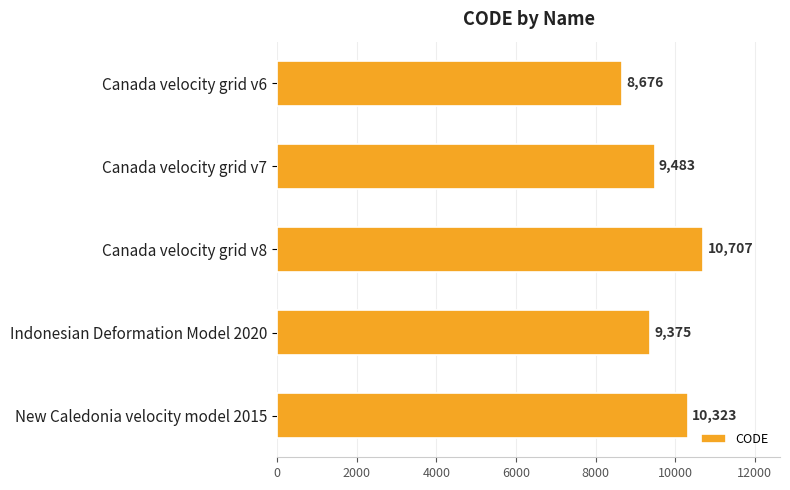

What is the smallest value displayed?

8676